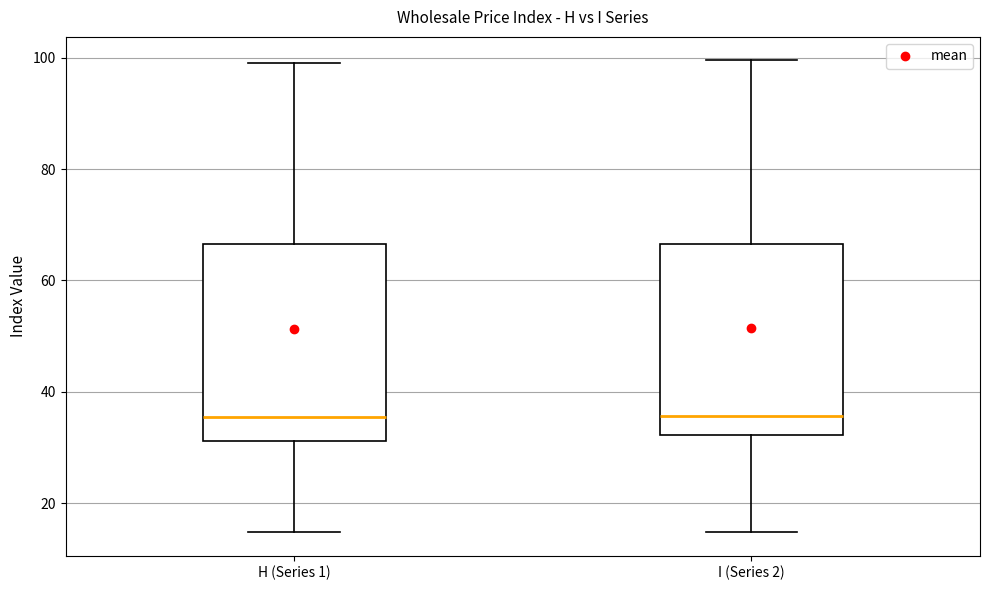

Reading left to right, read every box against the y-axis: the position of its median line, the range the box covers, and the ends of its whiskers. The values are not printed on the chart, so give them approximately, as read against the axis.

H (Series 1): median 36, box 32 to 66, whiskers 14 to 100
I (Series 2): median 36, box 32 to 66, whiskers 14 to 100